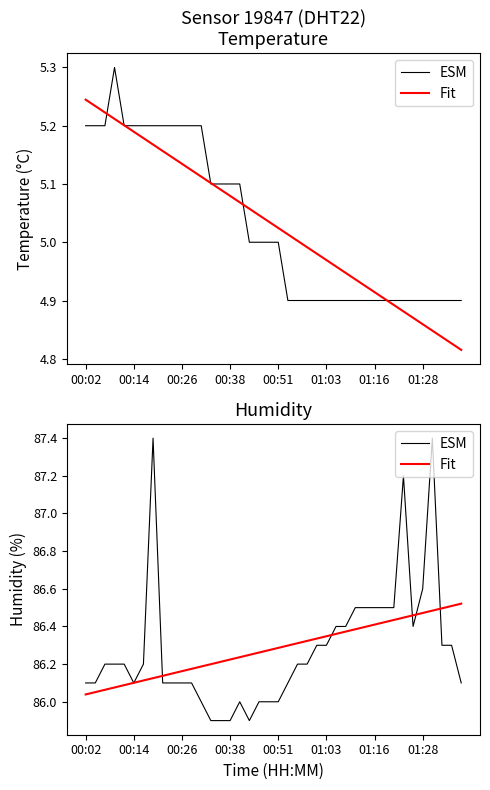

Which label corresponds to the largest value in the chart?

01:28